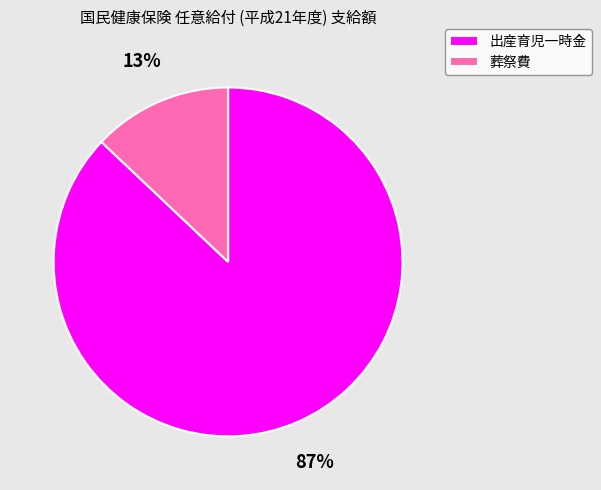

Is there any slice that represents more than half of the pie?

Yes